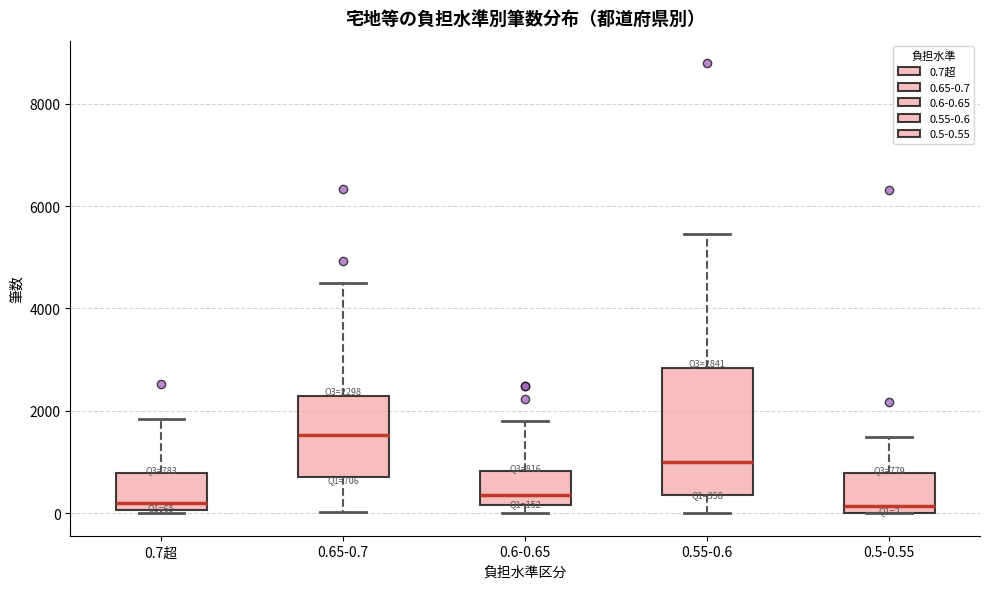

Comparing the boxes themselves (not the whiskers), which one is the tallest?

0.55-0.6